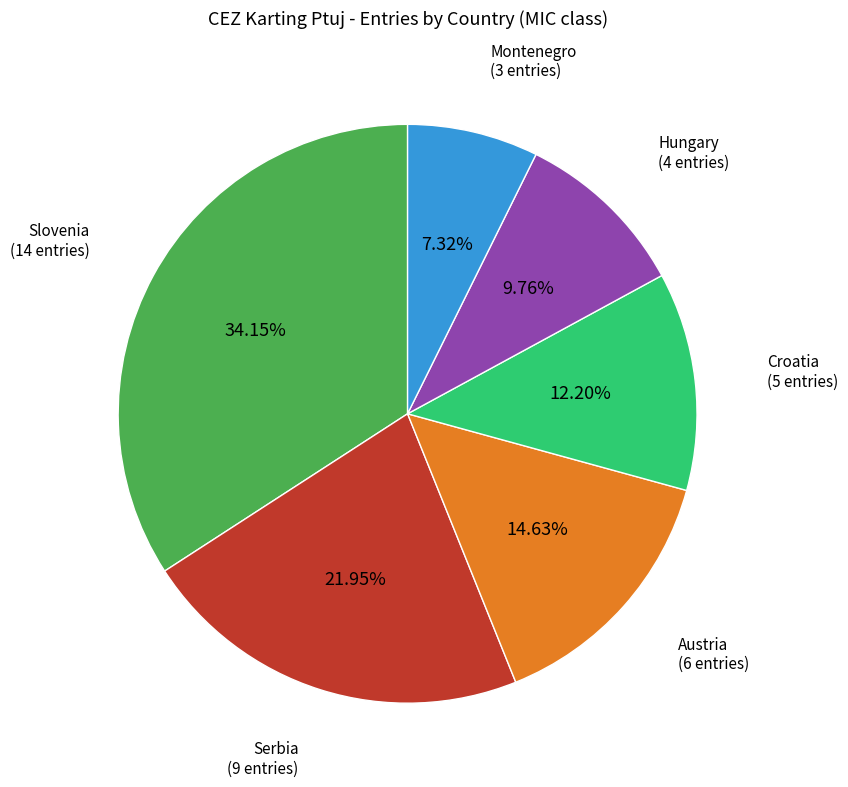

Is there a majority slice in this chart?

No